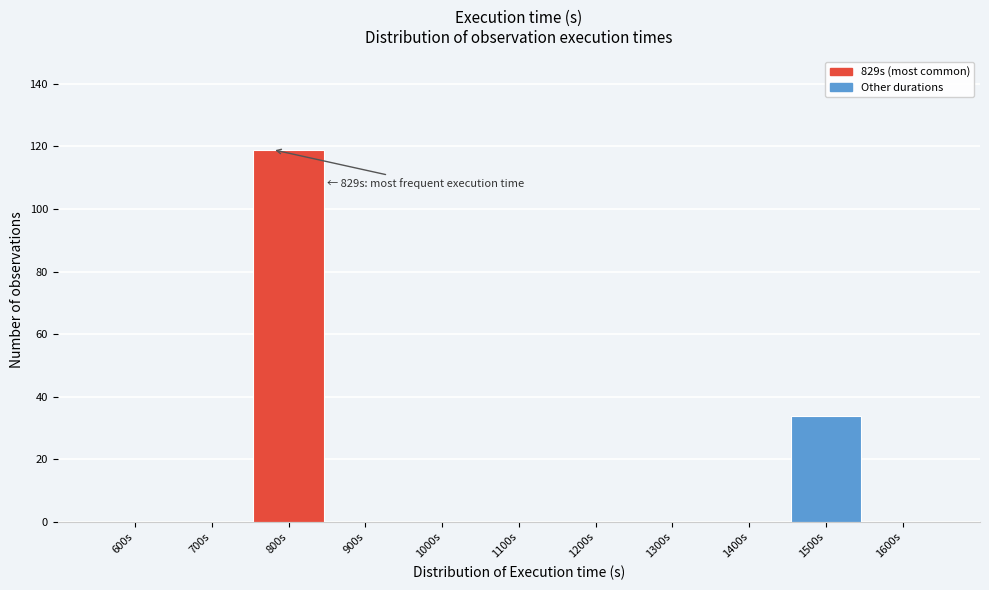

Reading left to right, extract all data points from this chart.

600s=0	700s=0	800s=119	900s=0	1000s=0	1100s=0	1200s=0	1300s=0	1400s=0	1500s=34	1600s=0